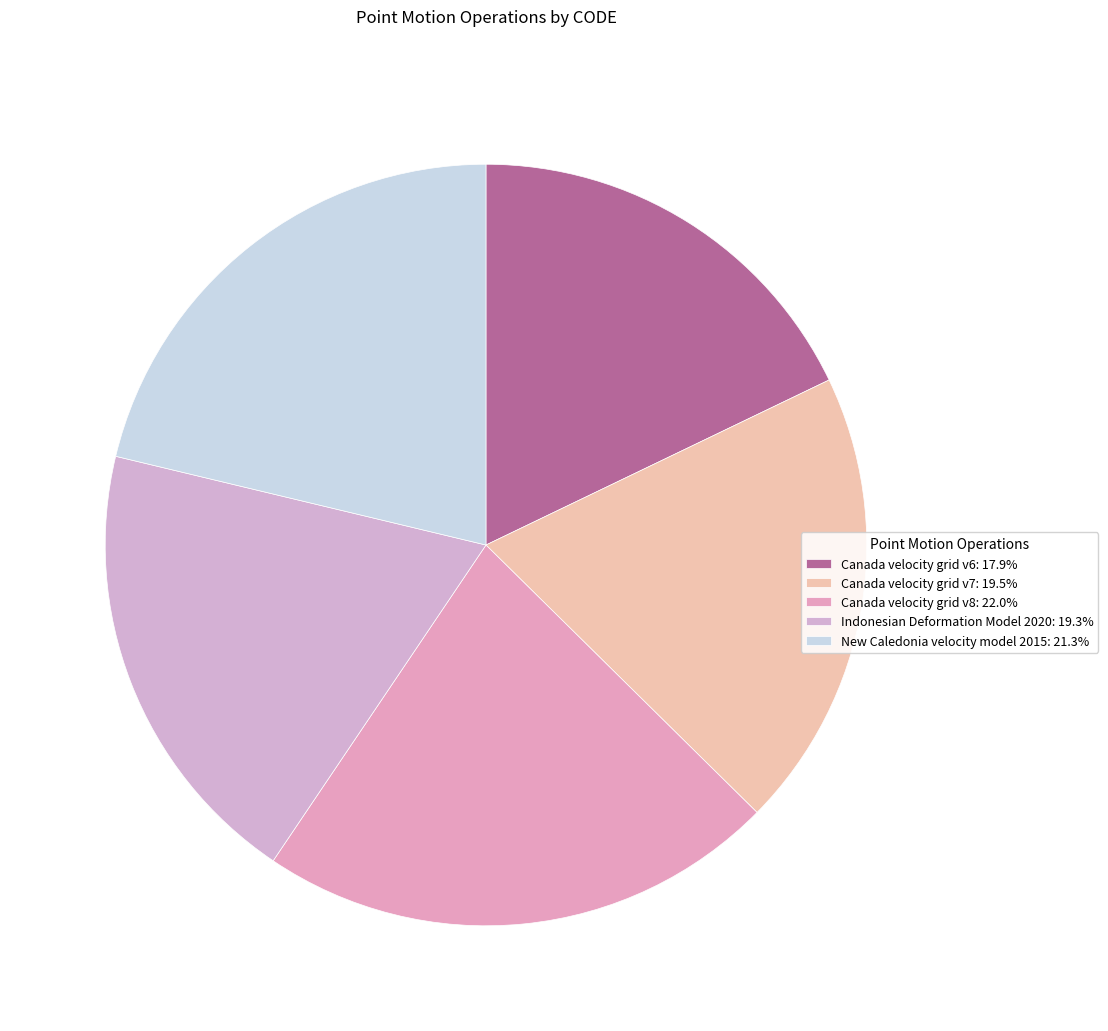

Count the number of slices in the pie.

5